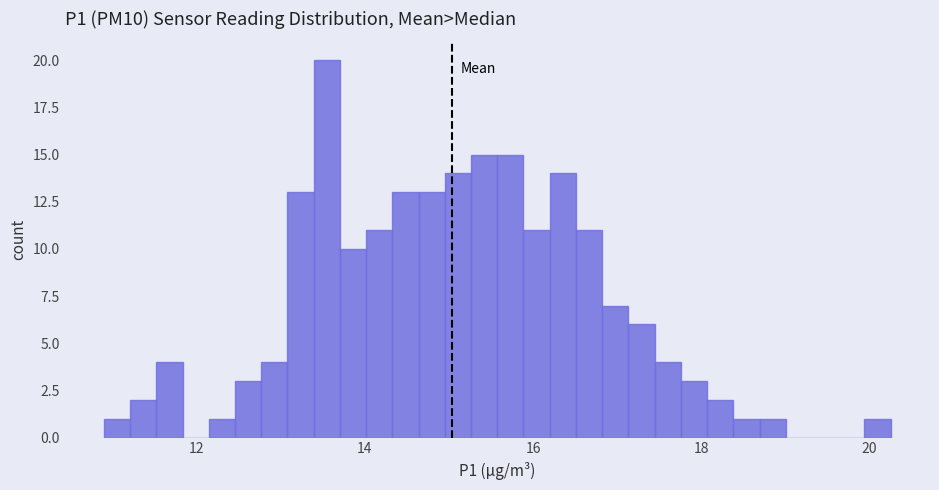

Around what value on the x-axis is the tallest bar? Give the approximate position of its centre, as read against the axis.

13.6